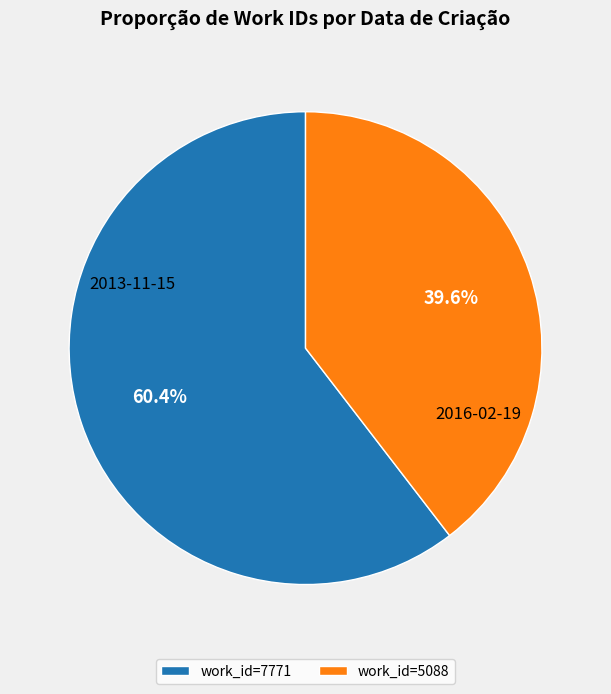

Combined, what portion of the pie is work_id=5088 and work_id=7771?

100.0%